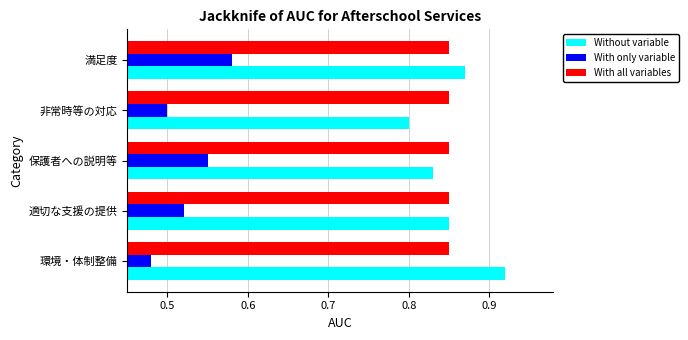

How many With only variable values are between 0 and 1?

5